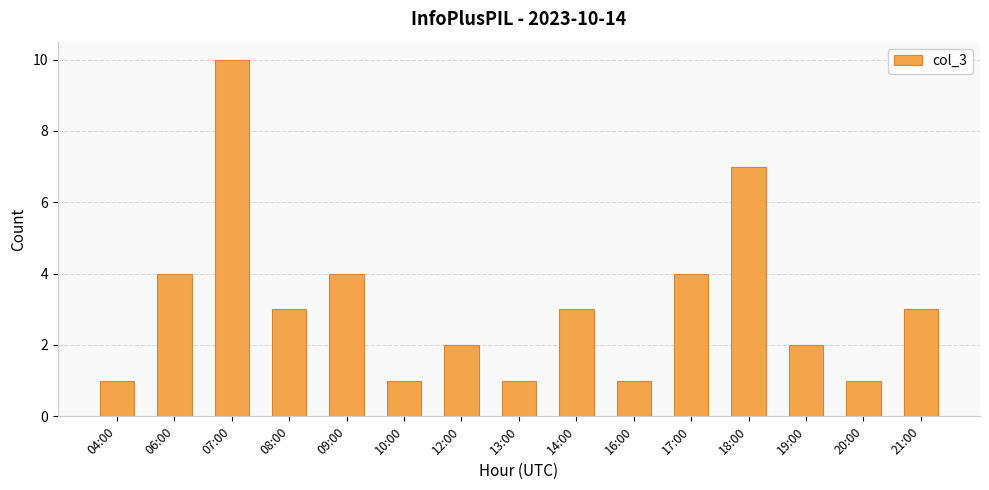

How many series are shown in this chart?

1